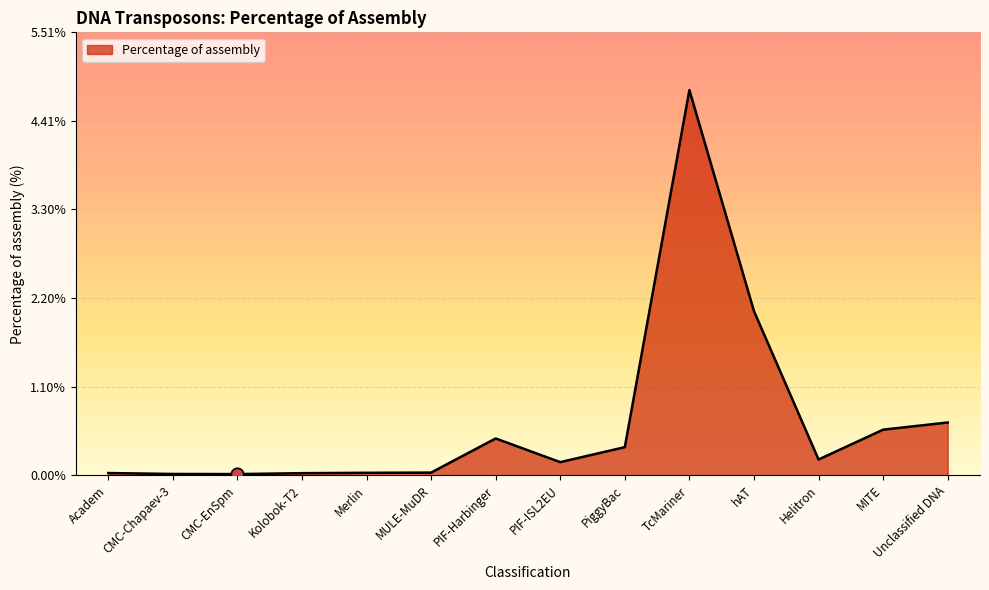

What is the change in value from CMC-Chapaev-3 to Helitron?

+0.2